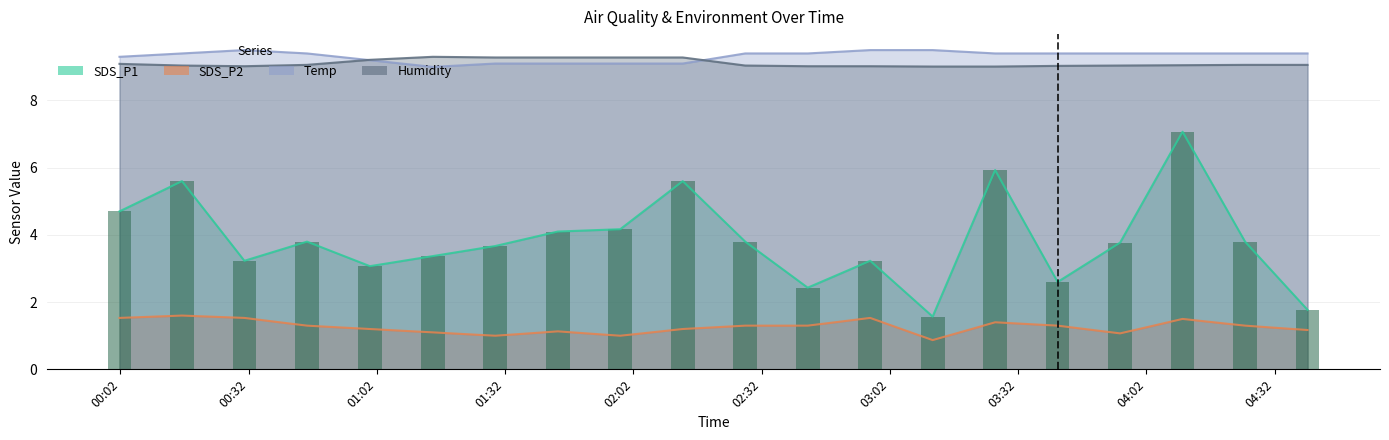

True or false: Humidity has a value of 9.0 at 2021/12/29 00:16:24.

True